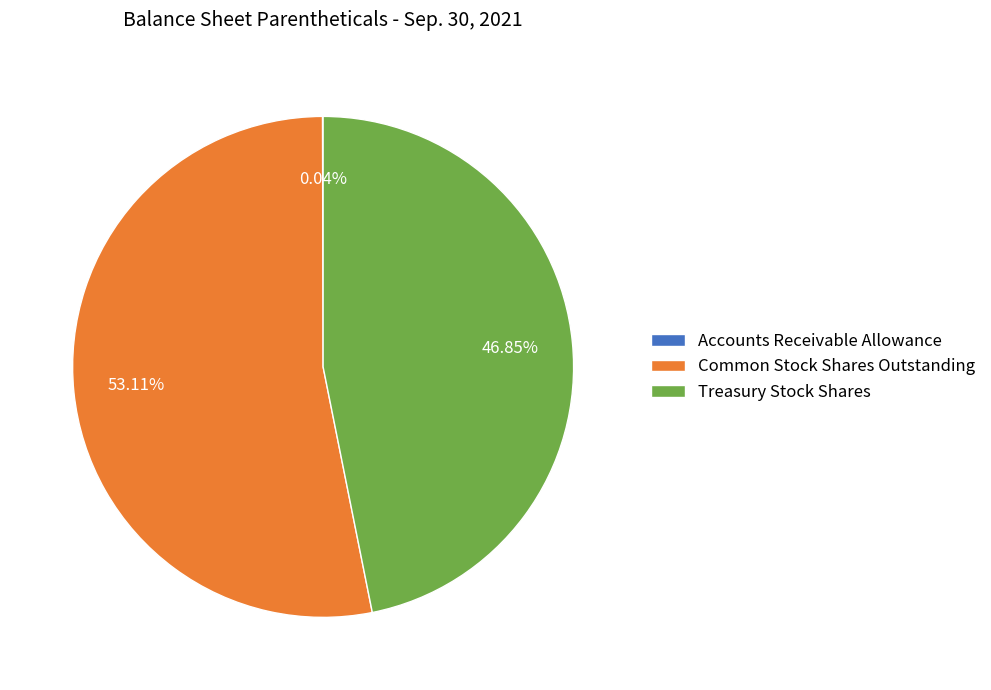

Does Common Stock Shares Outstanding represent more than half of the total?

Yes